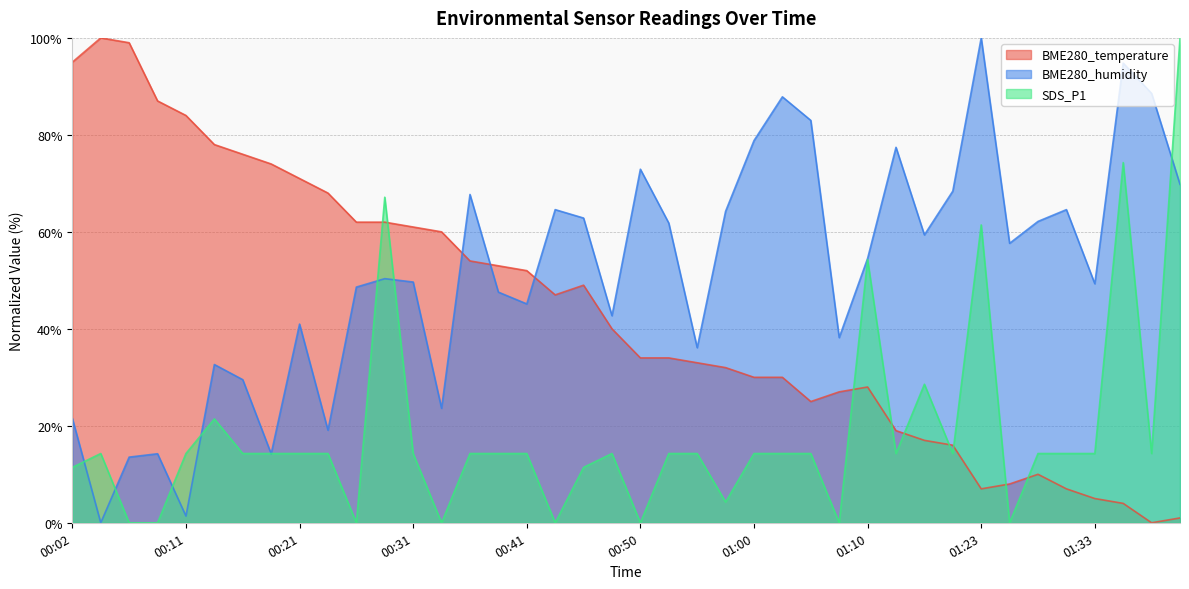

In BME280_humidity, how many points are higher than both neighbors (excluding endpoints)?

12